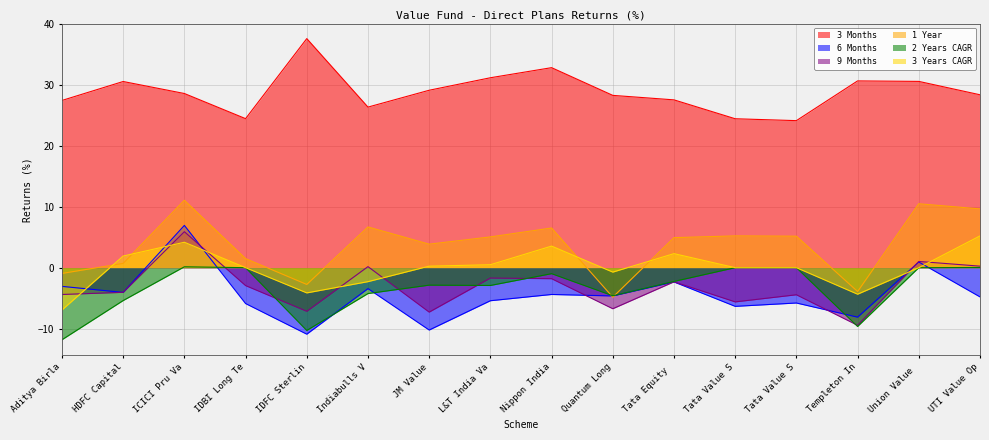

What is the total value across all series at L&T India Va?

26.7